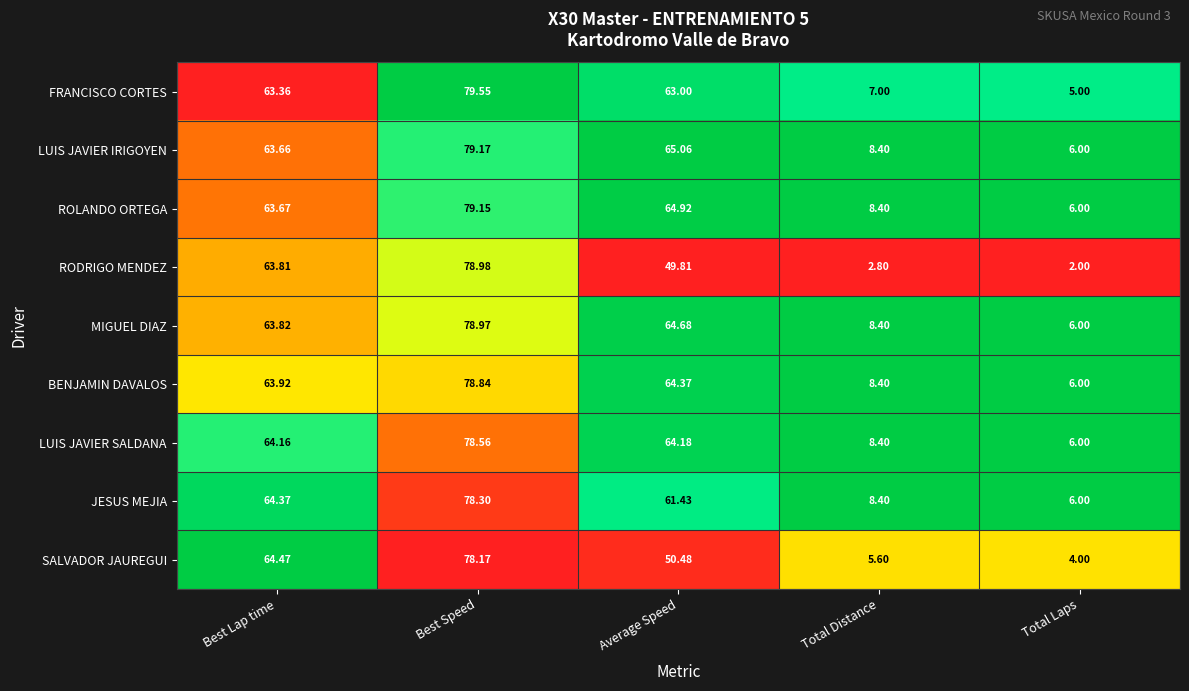

Rank the series by their maximum value, from lowest to highest.

SALVADOR JAUREGUI, JESUS MEJIA, LUIS JAVIER SALDANA, BENJAMIN DAVALOS, MIGUEL DIAZ, RODRIGO MENDEZ, ROLANDO ORTEGA, LUIS JAVIER IRIGOYEN, FRANCISCO CORTES